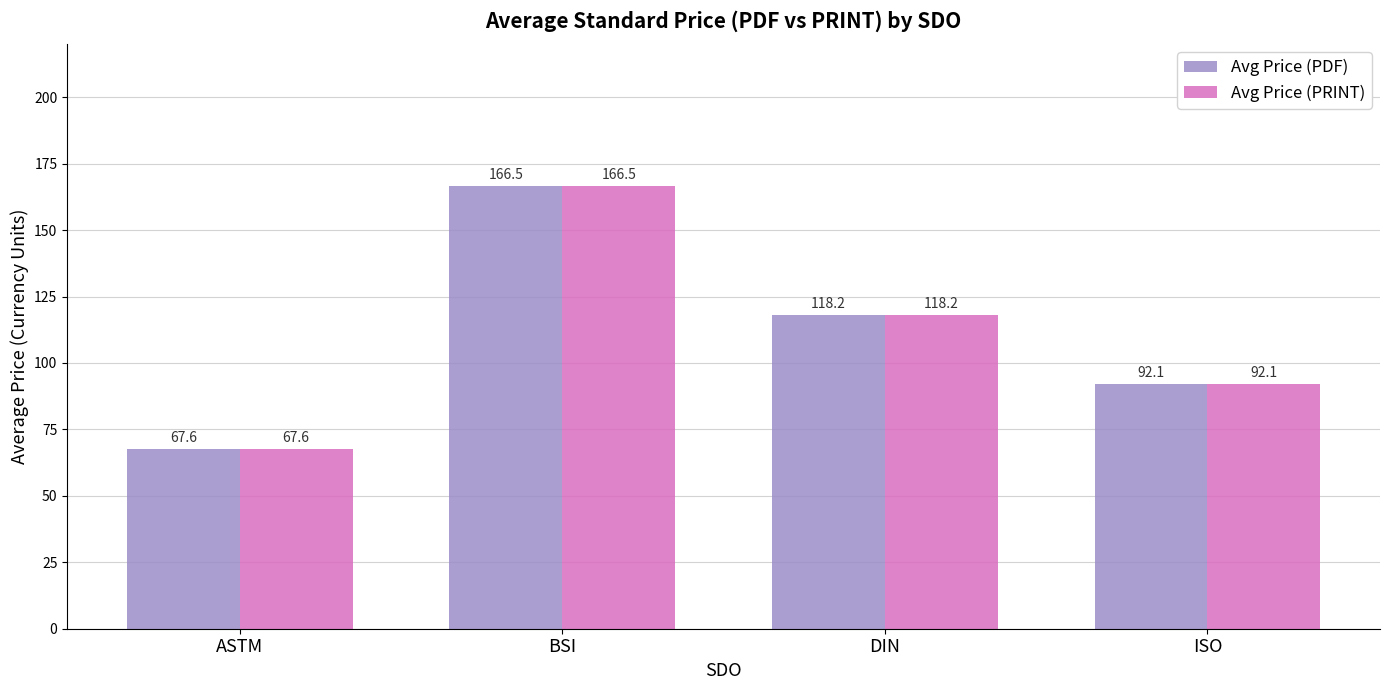

List the labels in order of Avg Price (PDF) value, largest first.

BSI, DIN, ISO, ASTM